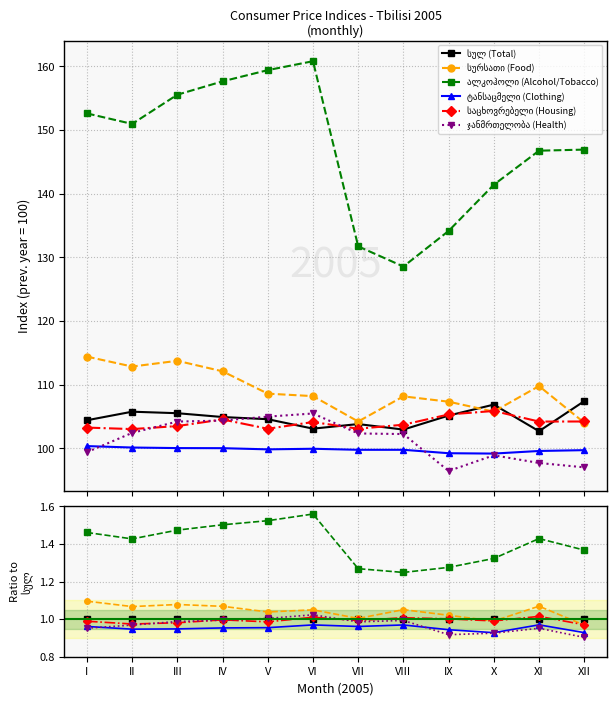

Is it true that ალკოჰოლი (Alcohol/Tobacco) equals 1.2 at VIII?

True